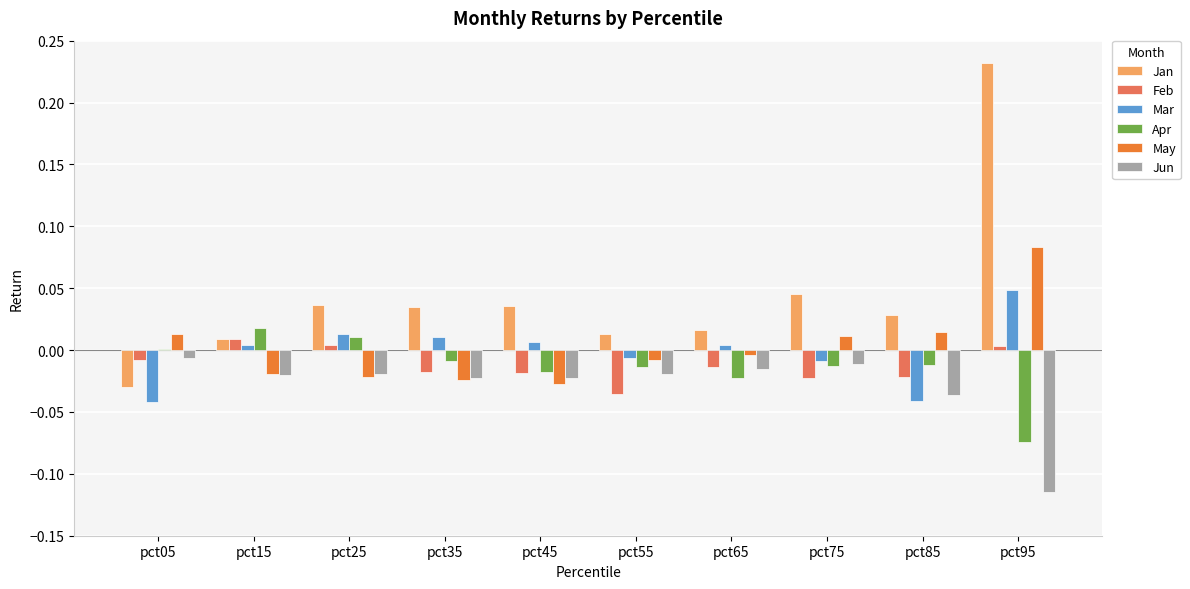

Between pct25 and pct95, which series saw the biggest shift?

Jan